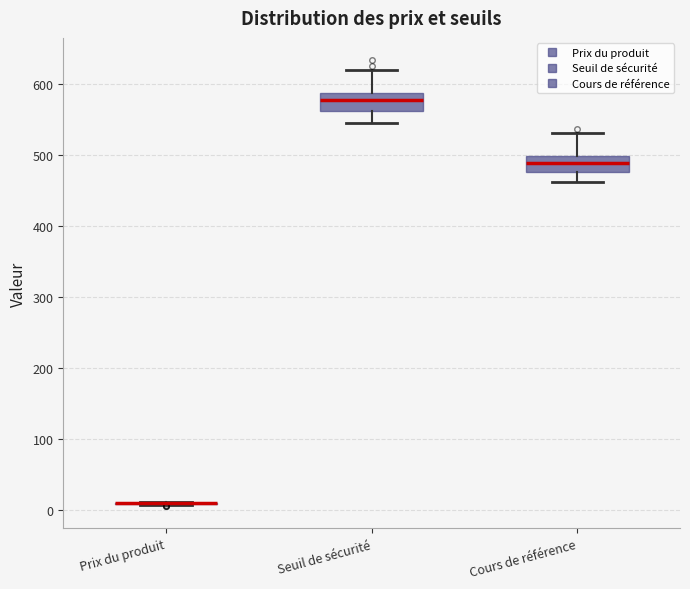

Reading left to right, transcribe this box plot: for each box, give where its median line is, the range the box spans, and where its two whiskers end, as read against the y-axis. The values are not printed on the chart, so give them approximately, as read against the axis.

Prix du produit: box collapsed to a line at 10, whiskers 10 to 10
Seuil de sécurité: median 580, box 560 to 590, whiskers 540 to 620
Cours de référence: median 490, box 480 to 500, whiskers 460 to 530